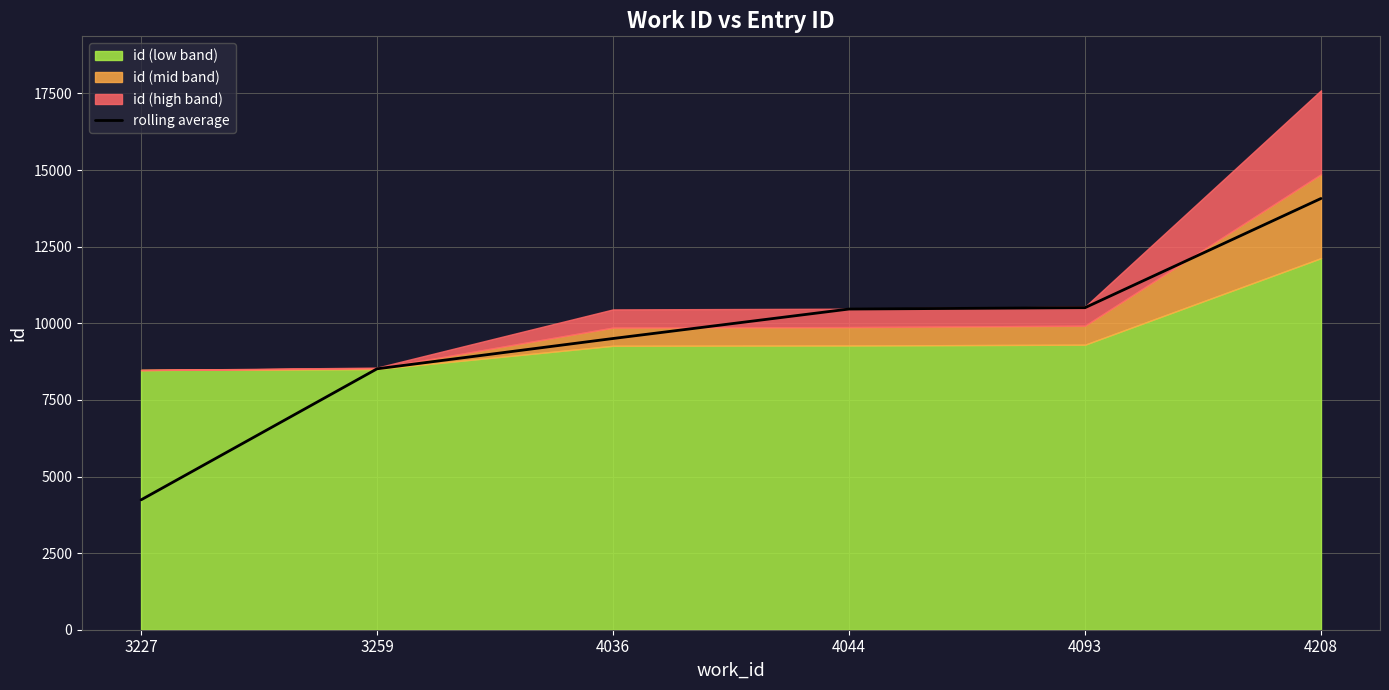

What is the difference between the maximum and minimum values?

9835.5